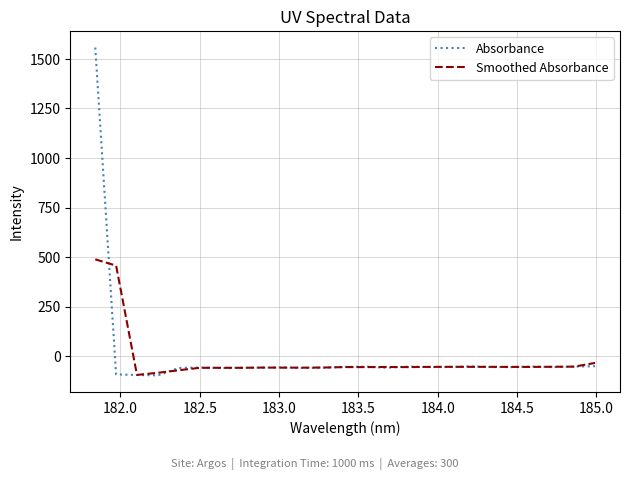

Rank the series by their maximum value, from lowest to highest.

Smoothed Absorbance, Absorbance